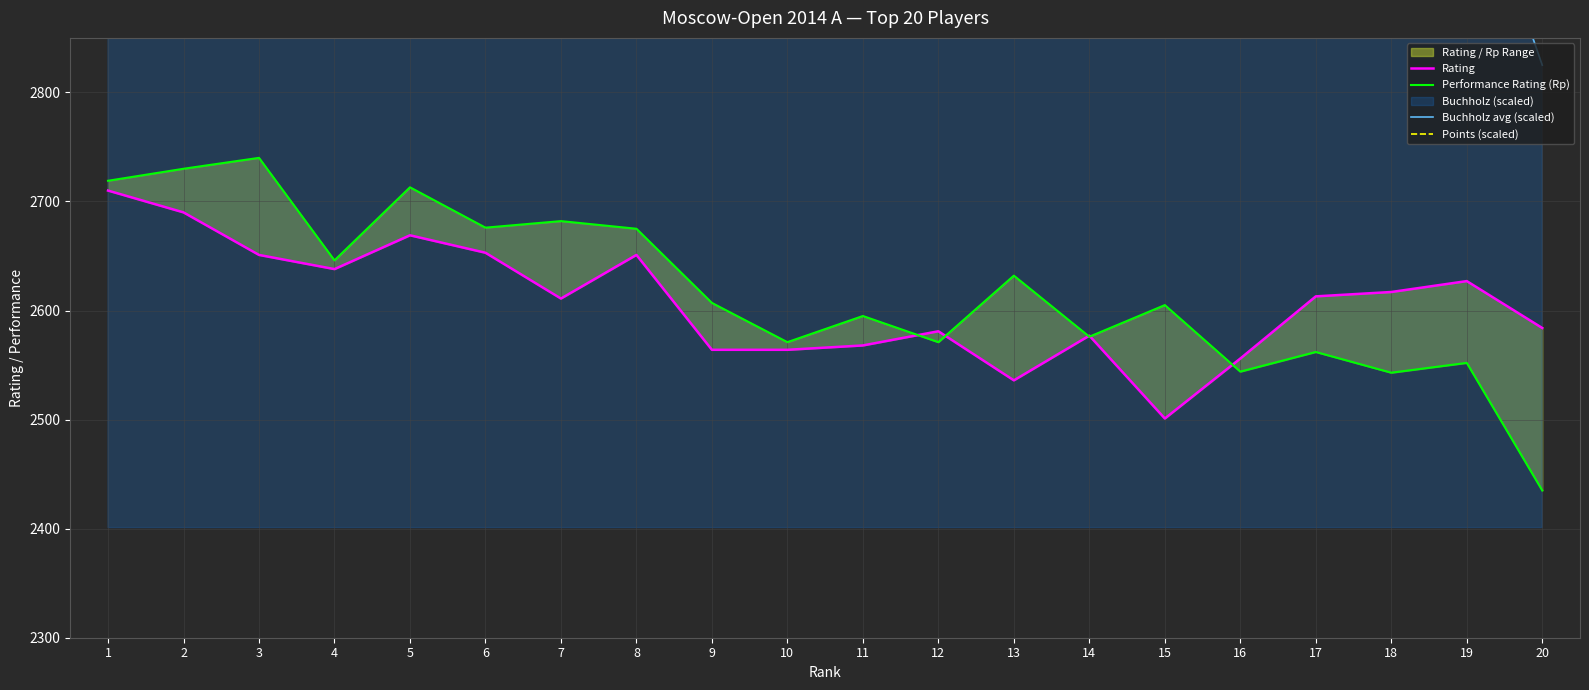

Rank the series by their maximum value, from lowest to highest.

Rating, Performance Rating (Rp), Points (scaled), Buchholz avg (scaled)